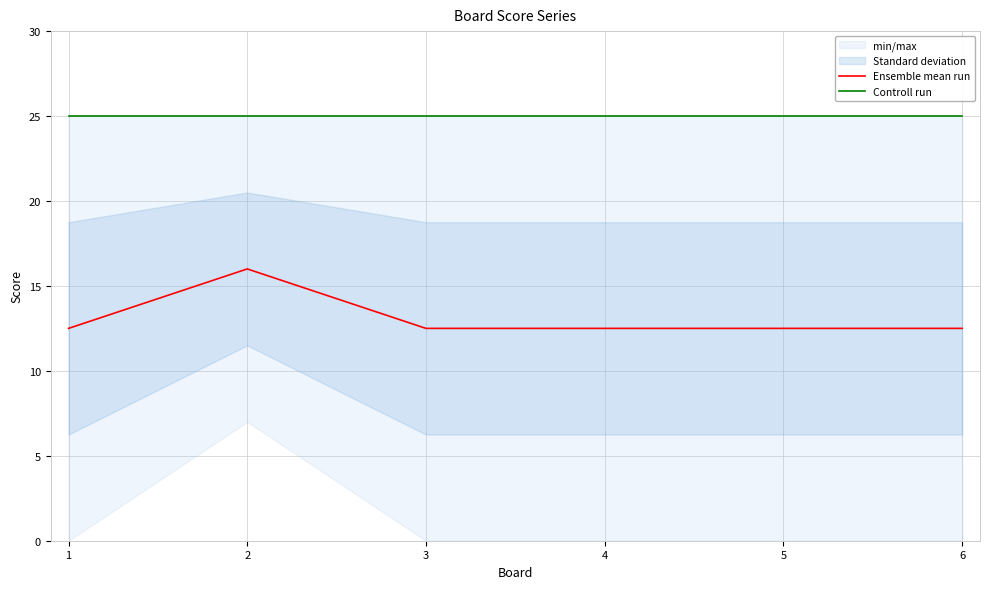

Is it true that Ensemble mean run equals 16.0 at 2?

True